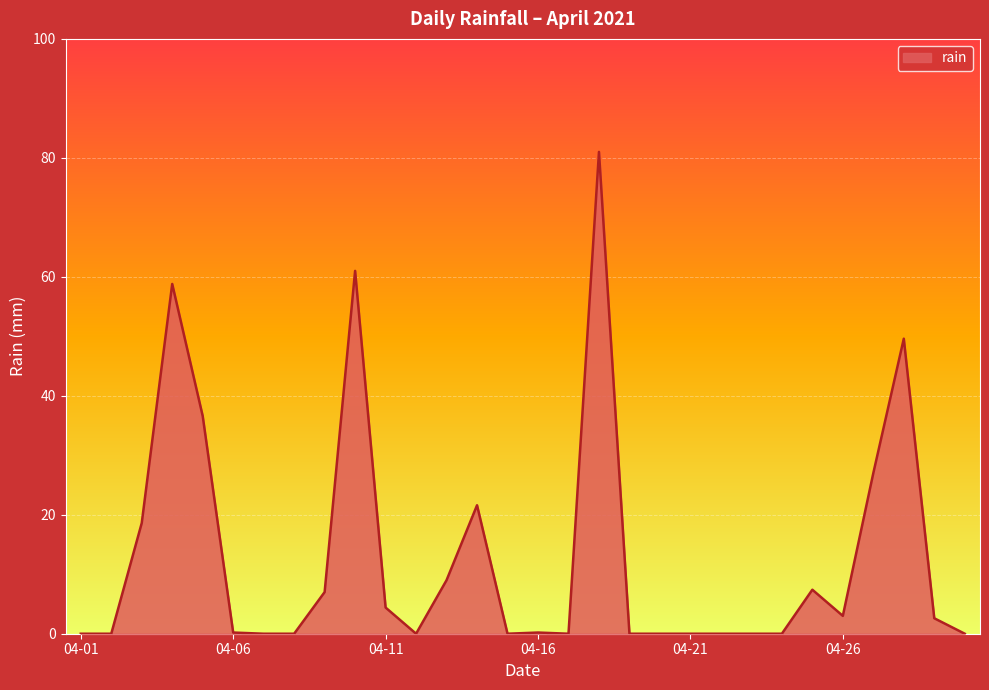

What is the maximum value shown in the chart?

81.0